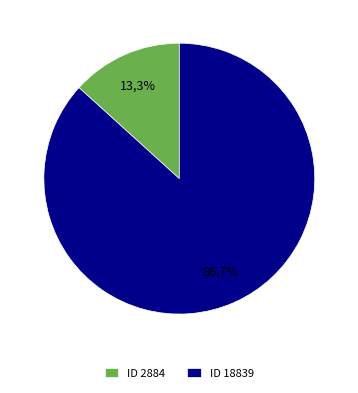

Between Kolosváry Bálint (2884) and A M. Kir. Ferenc József Tudományegyetem (18839), which is larger?

A M. Kir. Ferenc József Tudományegyetem (18839)